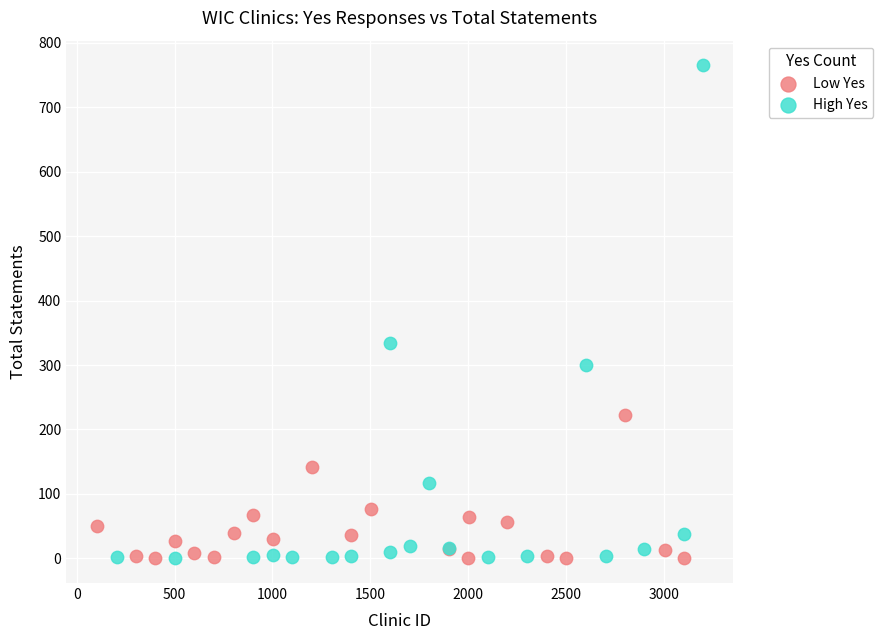

Which series reaches the maximum Y coordinate?

High Yes